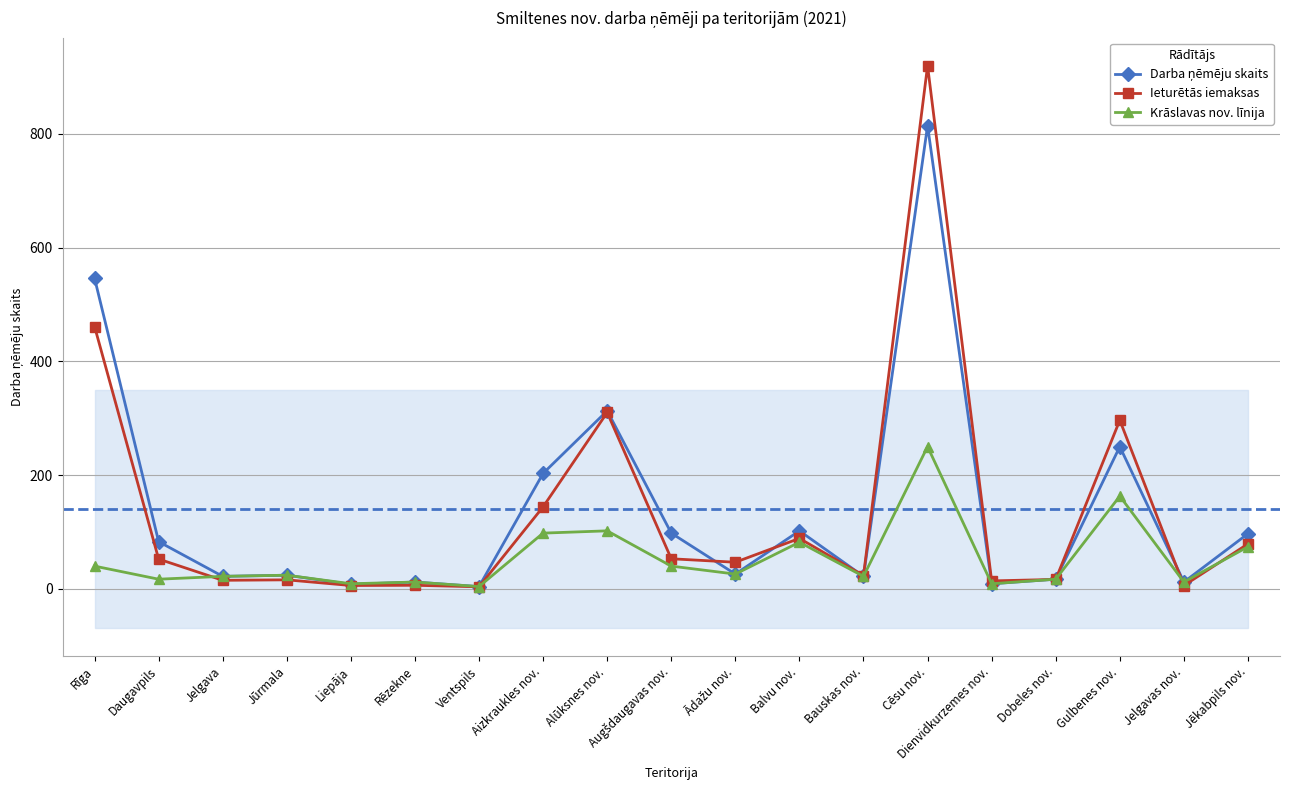

What is the greatest value displayed?

919.4